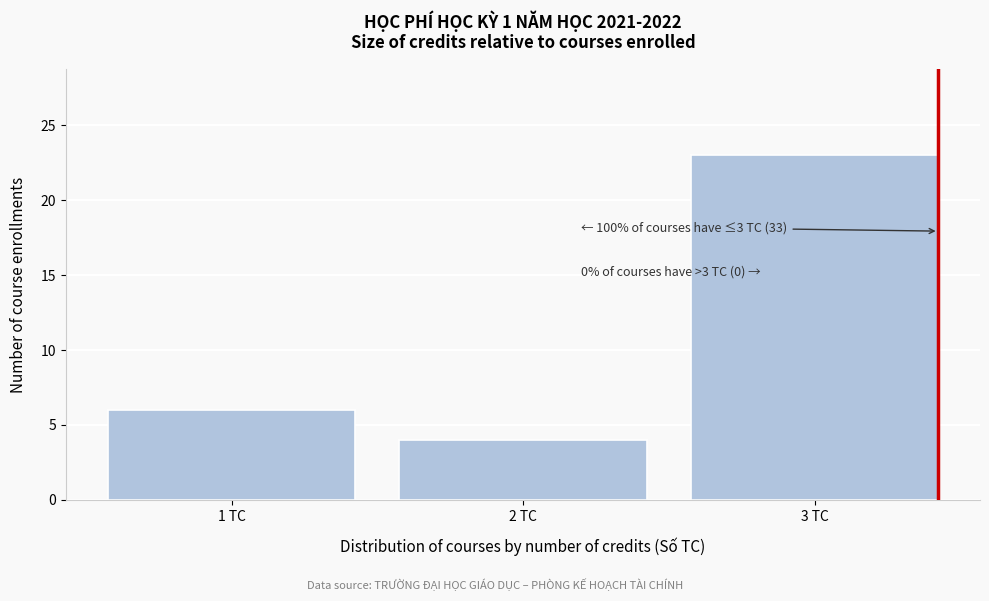

Reading left to right, list all the values displayed in this chart.

1 TC=6	2 TC=4	3 TC=23